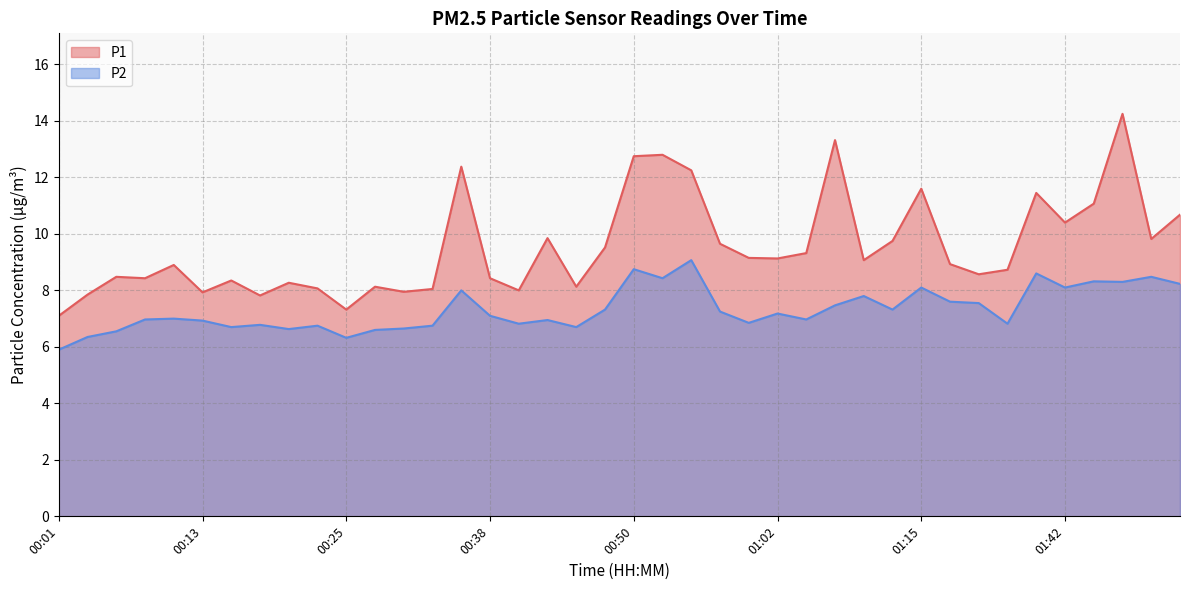

Rank the series at 00:28 from highest to lowest value.

P1, P2